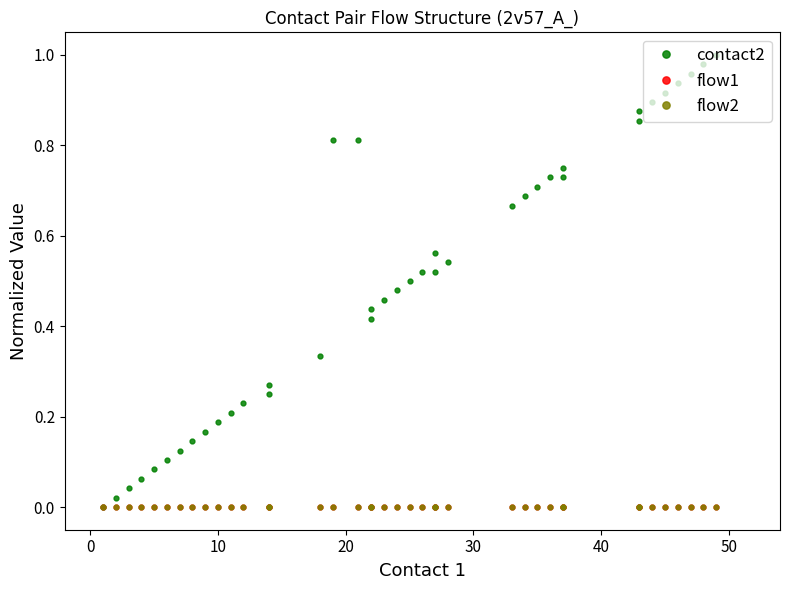

How many lines are shown in the chart?

3